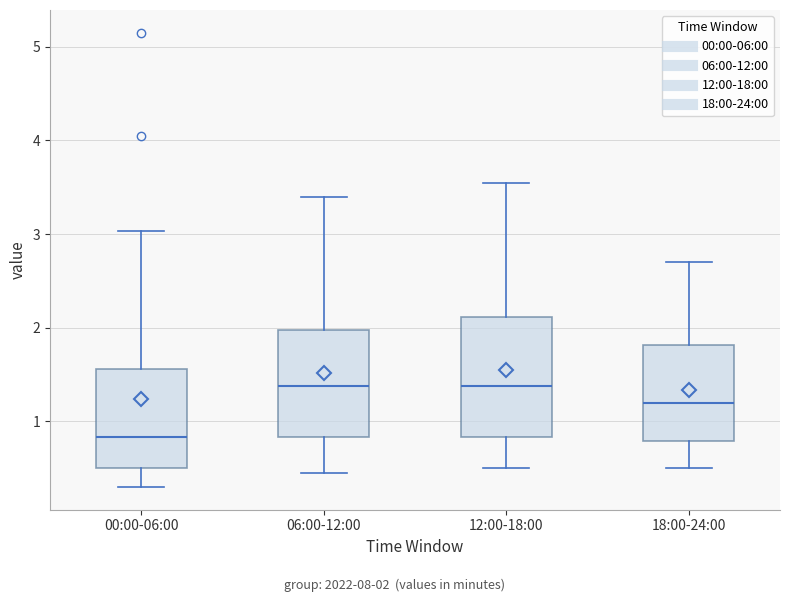

Comparing the boxes themselves (not the whiskers), which one is the tallest?

12:00-18:00